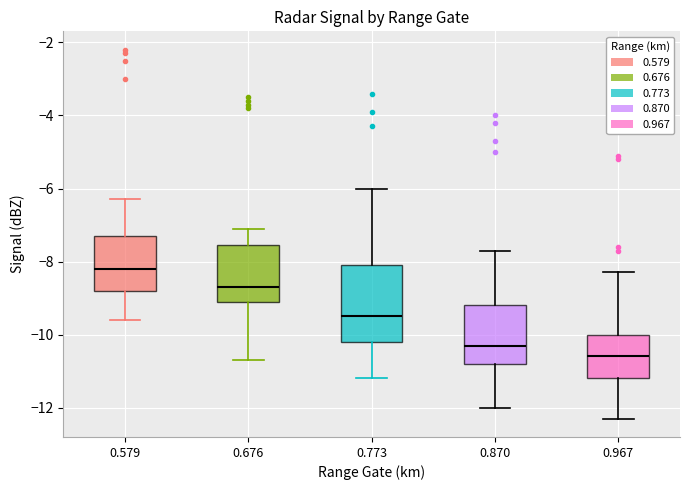

Where does the upper whisker of the box at x = 0.676 end on the y-axis? The values are not printed on the chart, so give them approximately, as read against the axis.

-7.0